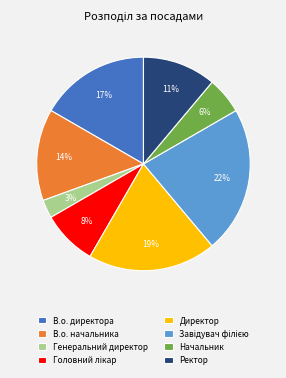

Is there a majority slice in this chart?

No